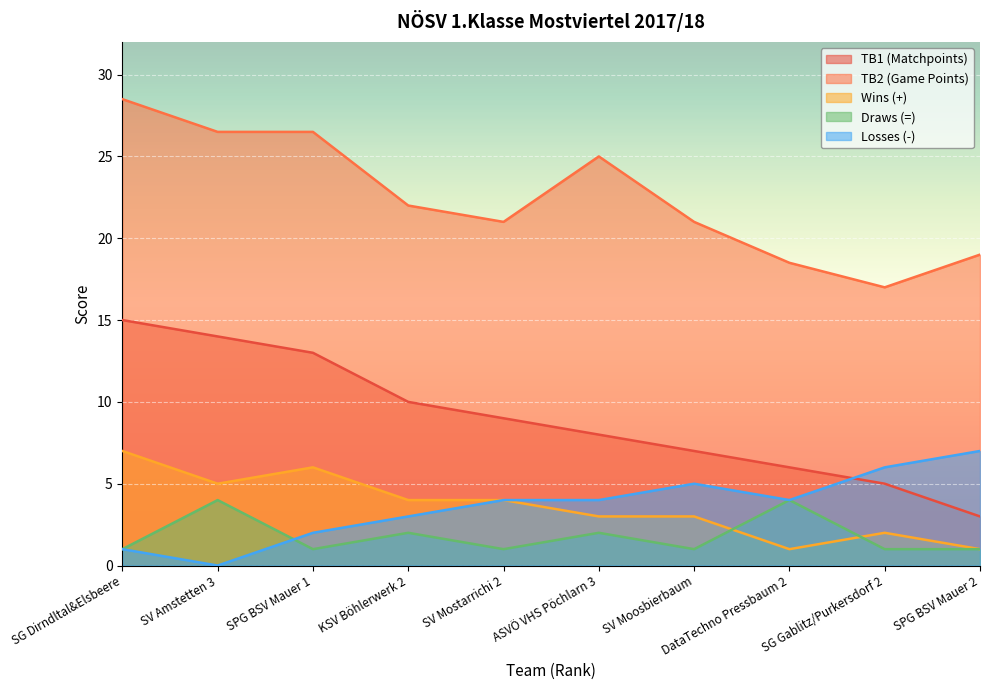

How many lines are shown in the chart?

5